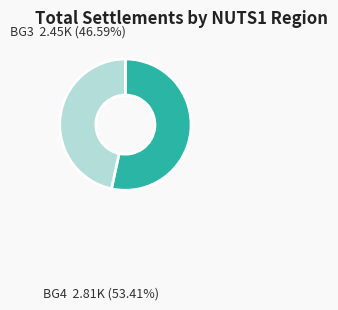

Is there a majority slice in this chart?

Yes